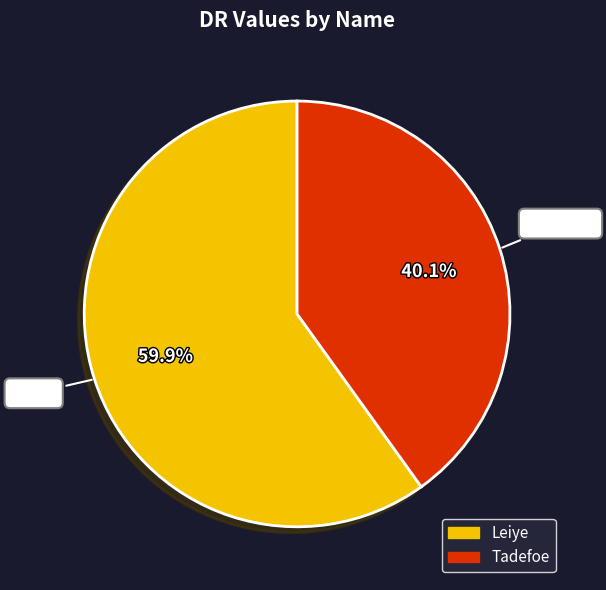

What percentage do Leiye and Tadefoe together represent?

100.0%